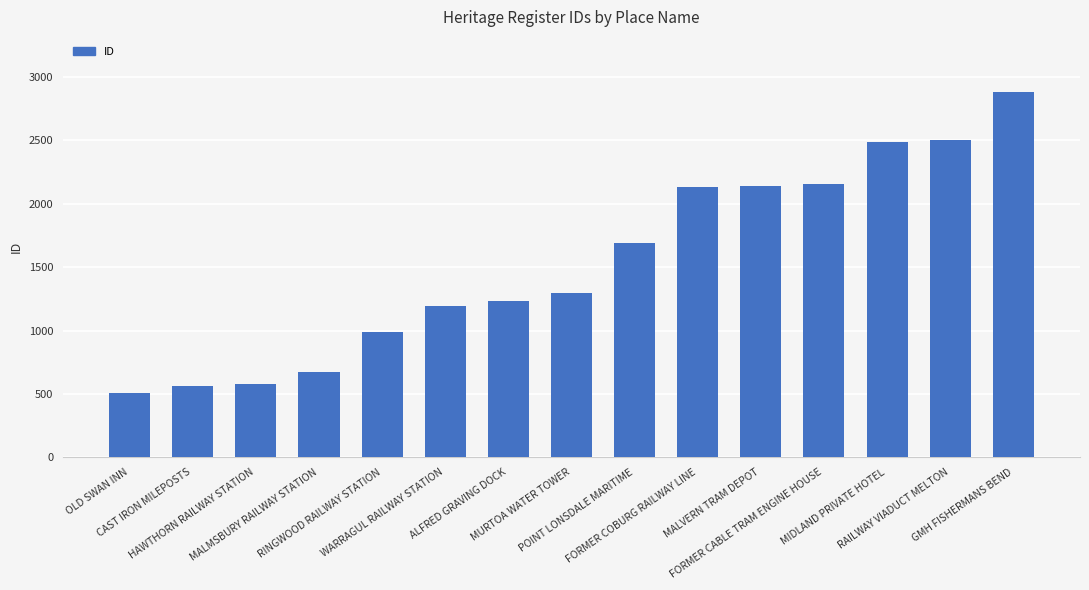

Is it true that the value at GMH FISHERMANS BEND is 2882?

True